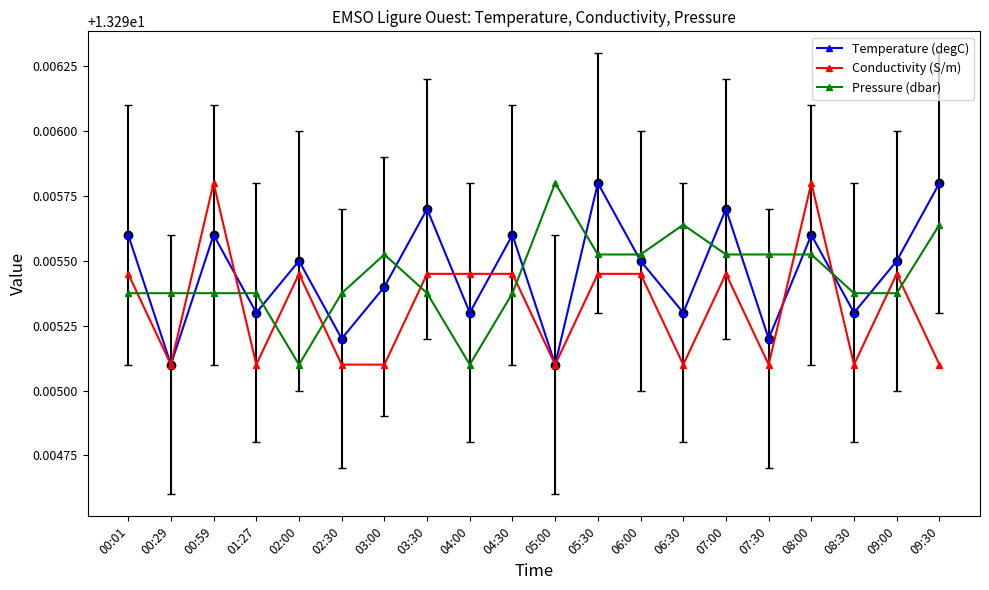

At which category is the sum across all series the highest?

08:00